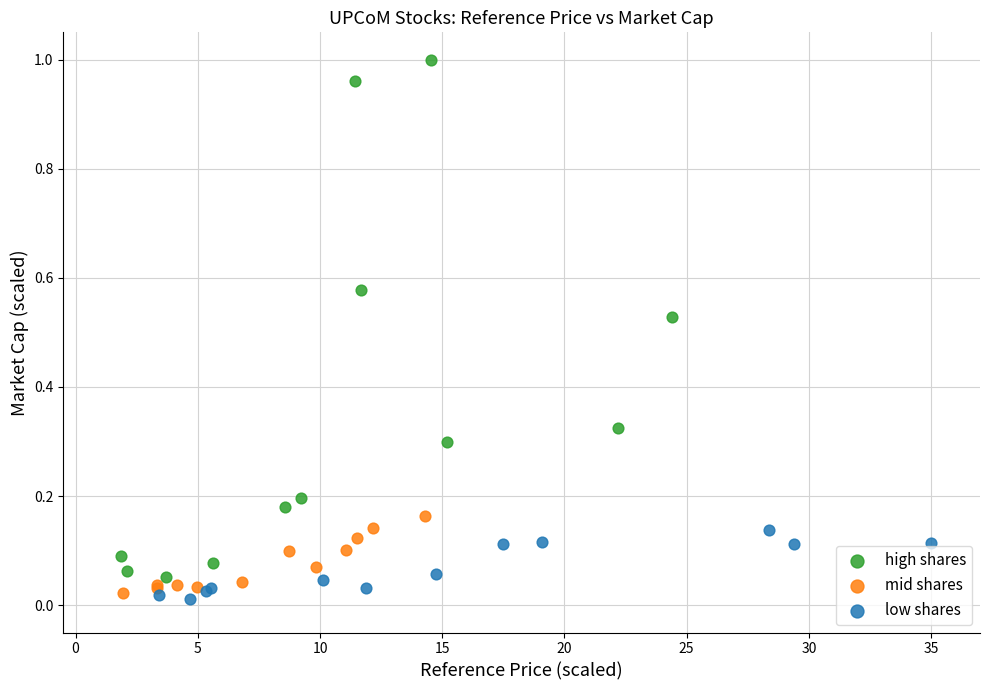

Which series reaches the minimum Y coordinate?

low shares